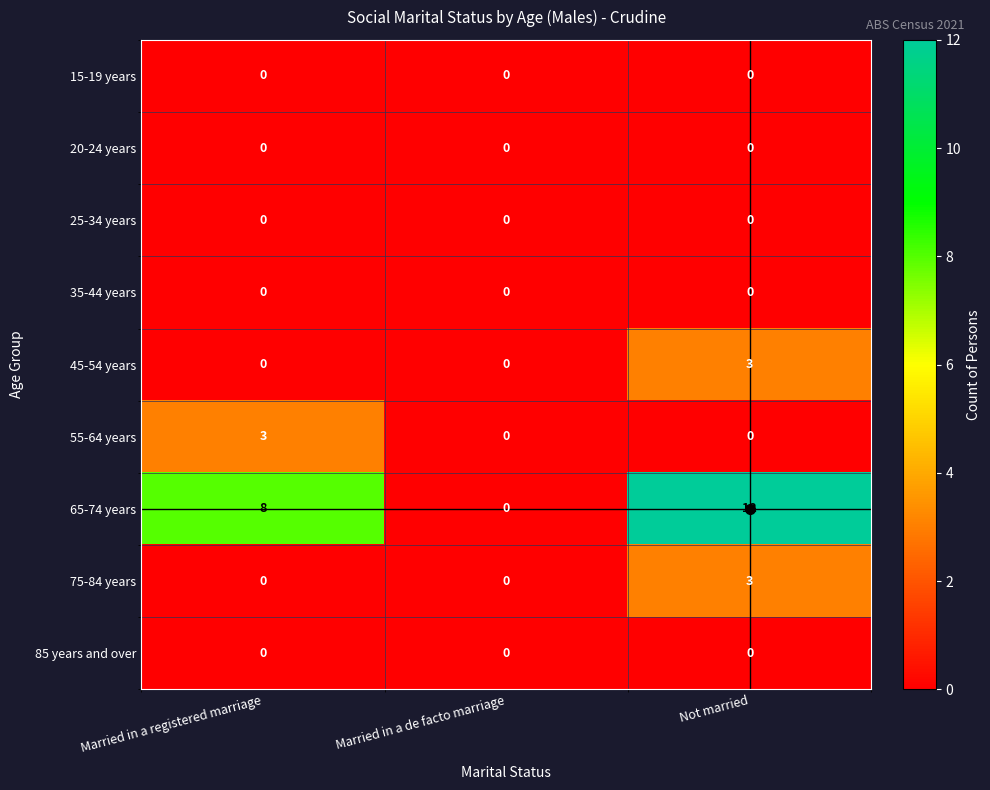

What is the difference between the 65-74 years values at Married in a registered marriage and Married in a de facto marriage?

8